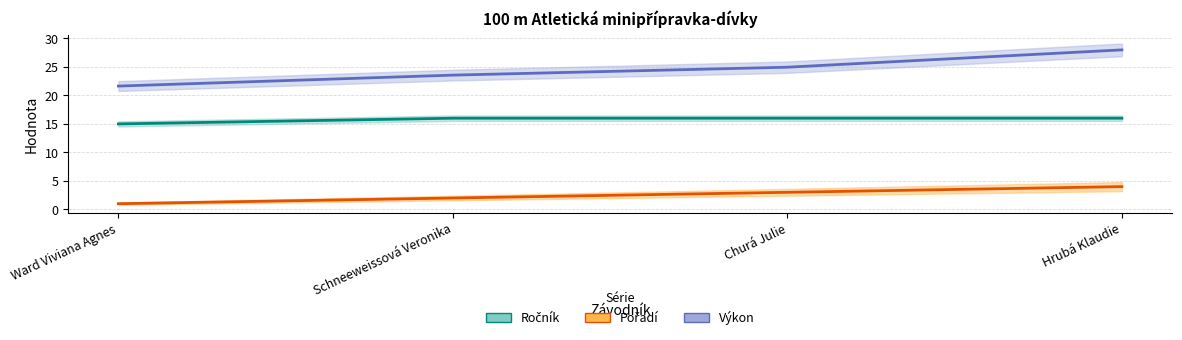

True or false: Ročník and Pořadí intersect in this chart.

False